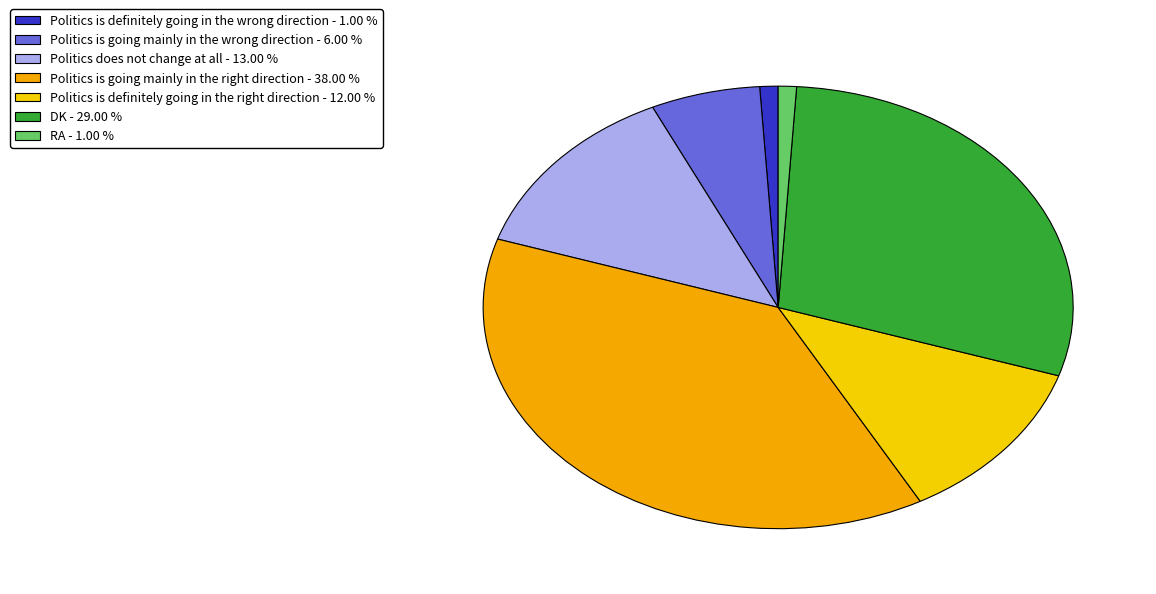

How many slices are in this pie chart?

7